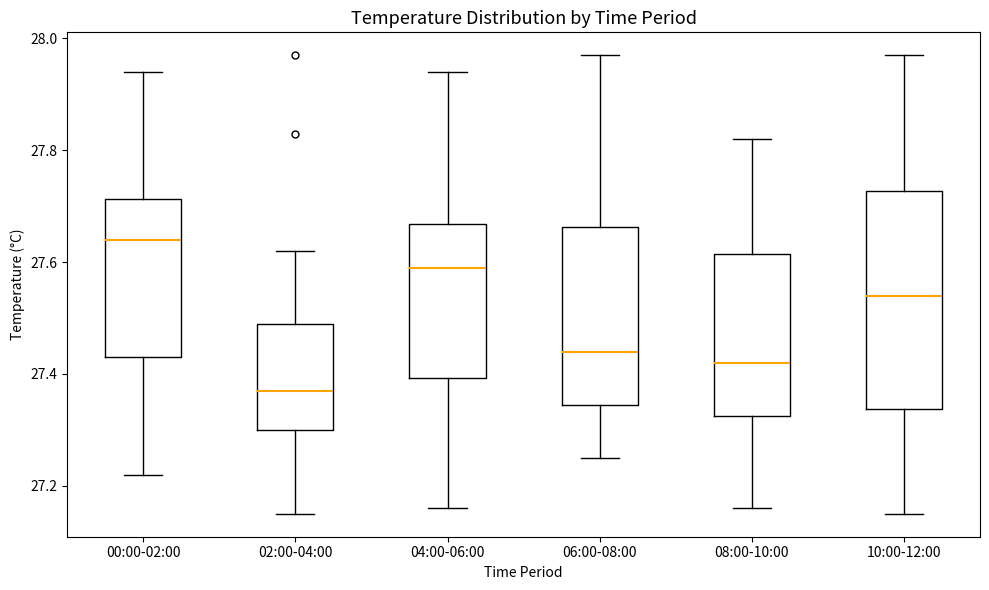

Reading left to right, read every box against the y-axis: the position of its median line, the range the box covers, and the ends of its whiskers. The values are not printed on the chart, so give them approximately, as read against the axis.

00:00-02:00: median 27.64, box 27.44 to 27.72, whiskers 27.22 to 27.94
02:00-04:00: median 27.38, box 27.30 to 27.50, whiskers 27.16 to 27.62
04:00-06:00: median 27.60, box 27.40 to 27.66, whiskers 27.16 to 27.94
06:00-08:00: median 27.44, box 27.34 to 27.66, whiskers 27.26 to 27.98
08:00-10:00: median 27.42, box 27.32 to 27.62, whiskers 27.16 to 27.82
10:00-12:00: median 27.54, box 27.34 to 27.72, whiskers 27.16 to 27.98